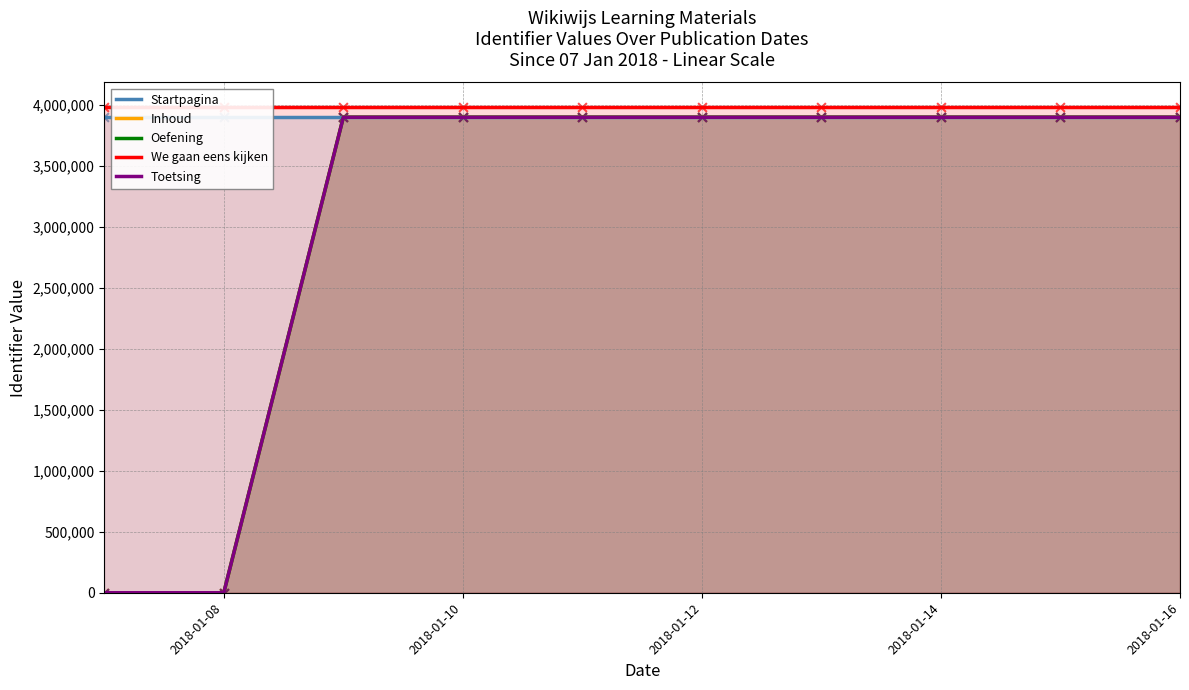

What is the total value across all series at 2018-01-16?

19572242